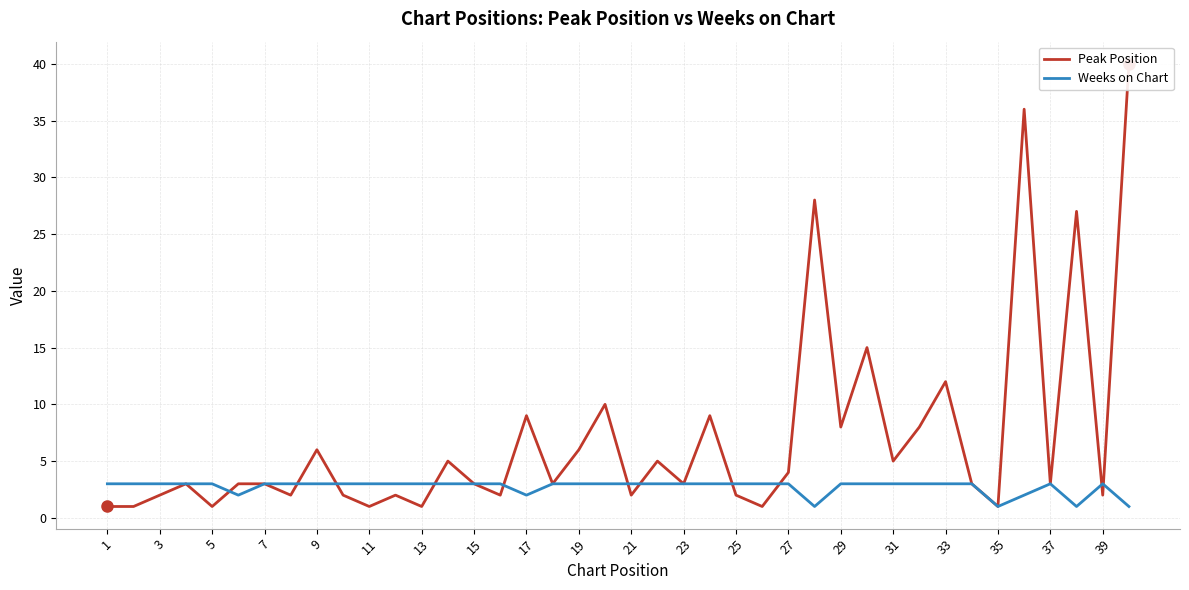

The Weeks on Chart series shows 3 at 9. True or false?

True